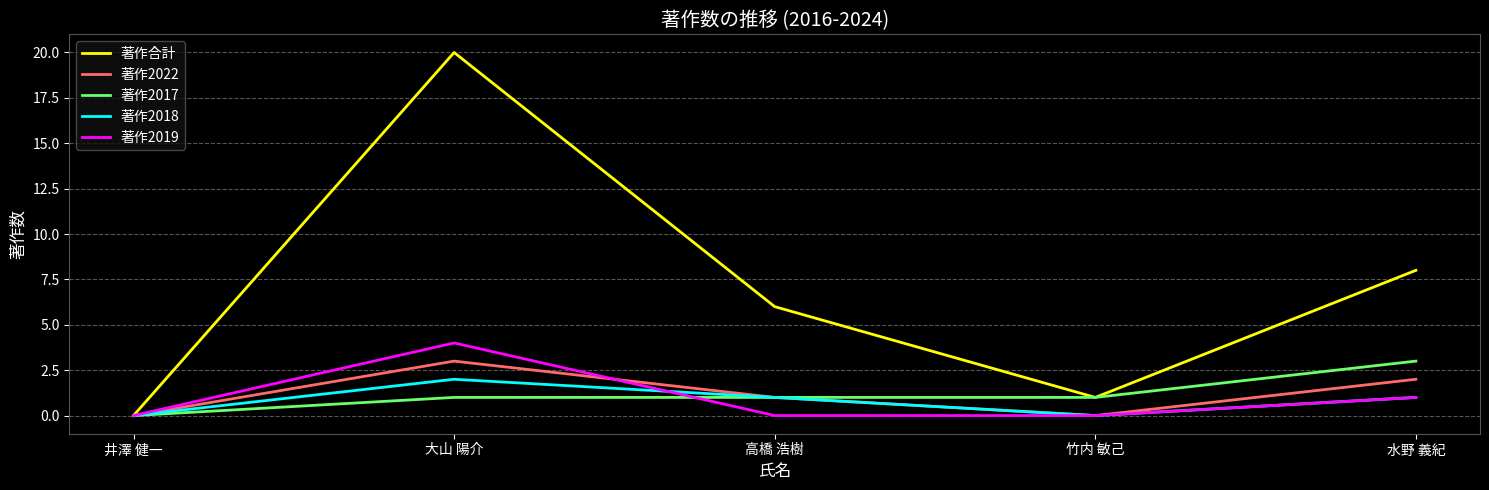

In 著作2018, how many points are lower than both neighbors (excluding endpoints)?

1